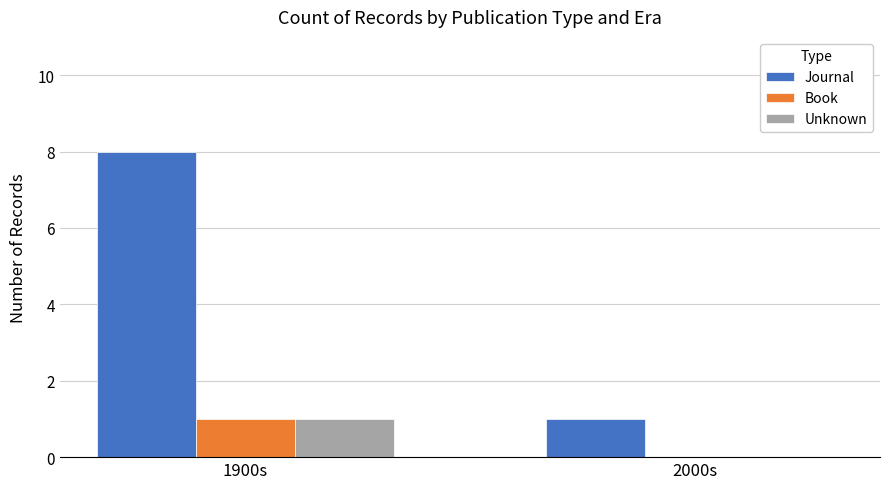

At which label does Book reach its peak?

1900s